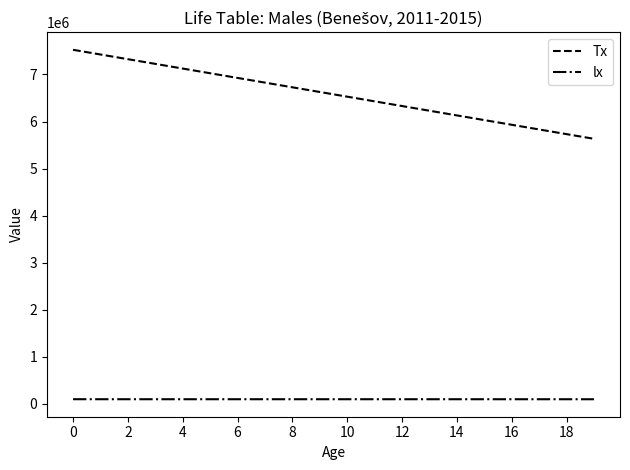

Which series has the largest total across all categories?

Tx